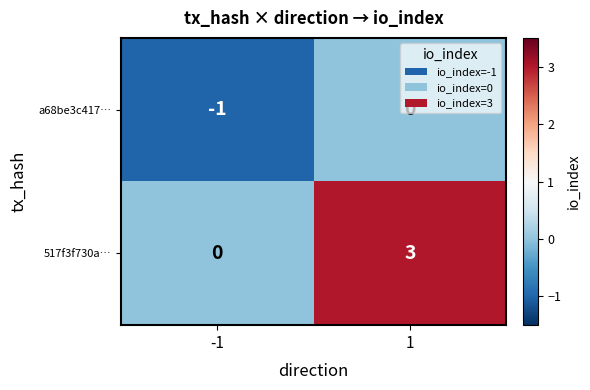

True or false: a68be3c417… has a value of -2 at -1.

False